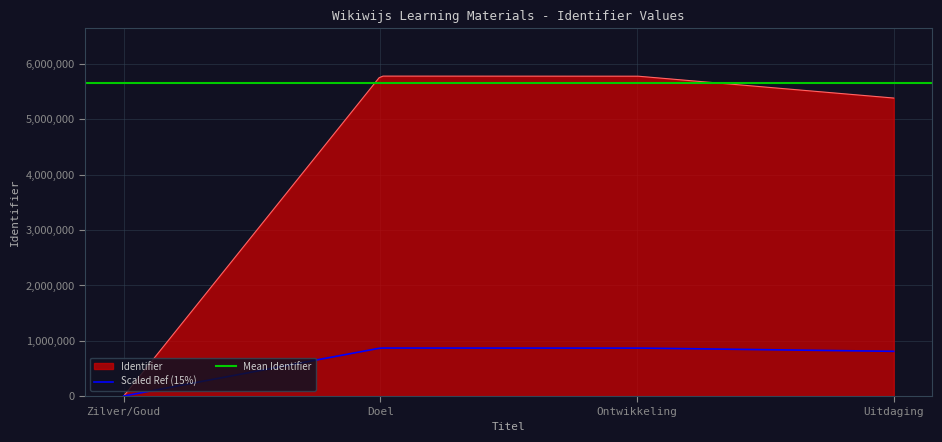

What is the change in value from Zilver/Goud to Doel?

+5777487